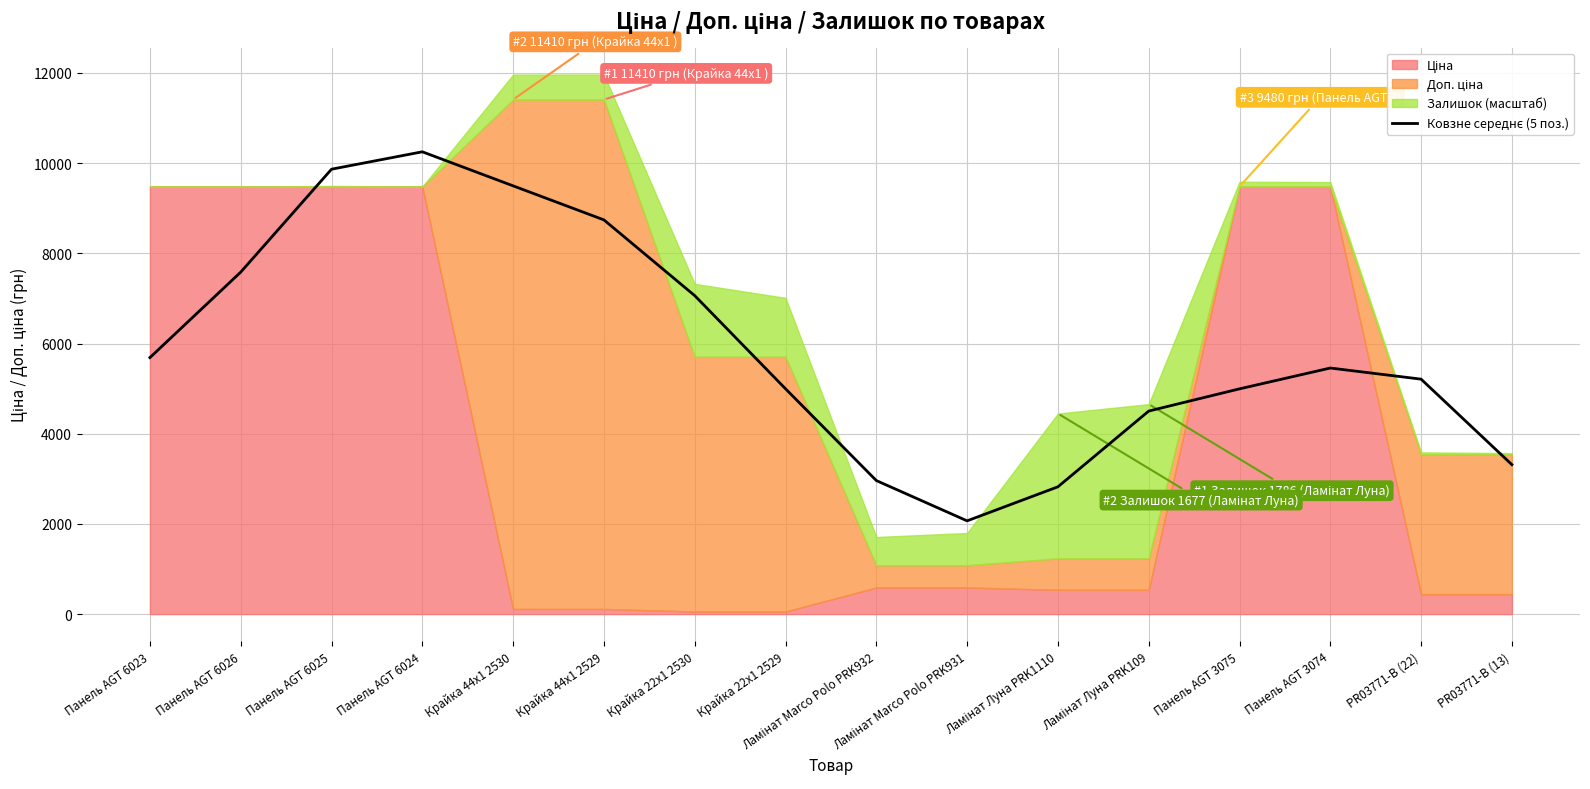

Reading right to left, list all the values displayed in this chart.

PR03771-B (13)=3314.0	PR03771-B (22)=5210.0	Панель AGT 3074=5457.1	Панель AGT 3075=4995.2	Ламінат Луна PRK109=4502.5	Ламінат Луна PRK1110=2822.8	Ламінат Marco Polo PRK931=2067.8	Ламінат Marco Polo PRK932=2961.7	Крайка 22x1 2529=4996.7	Крайка 22x1 2530=7062.3	Крайка 44x1 2529=8742.0	Крайка 44x1 2530=9497.0	Панель AGT 6024=10252.0	Панель AGT 6025=9866.1	Панель AGT 6026=7584.1	Панель AGT 6023=5688.0